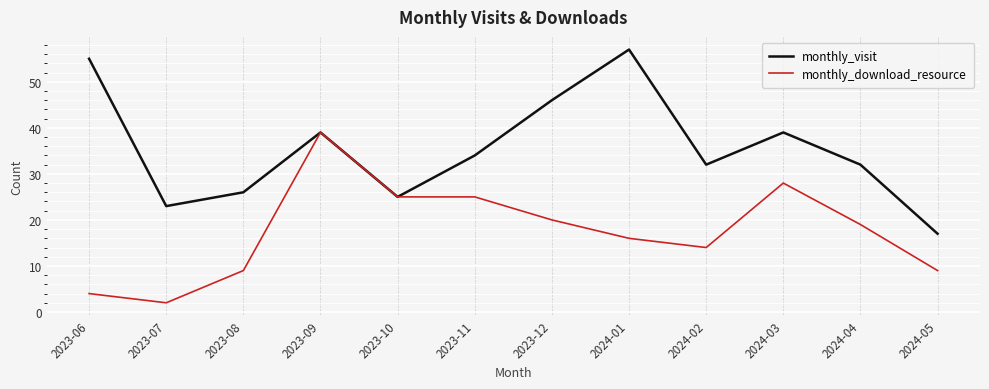

Rank the series by their maximum value, from highest to lowest.

monthly_visit, monthly_download_resource